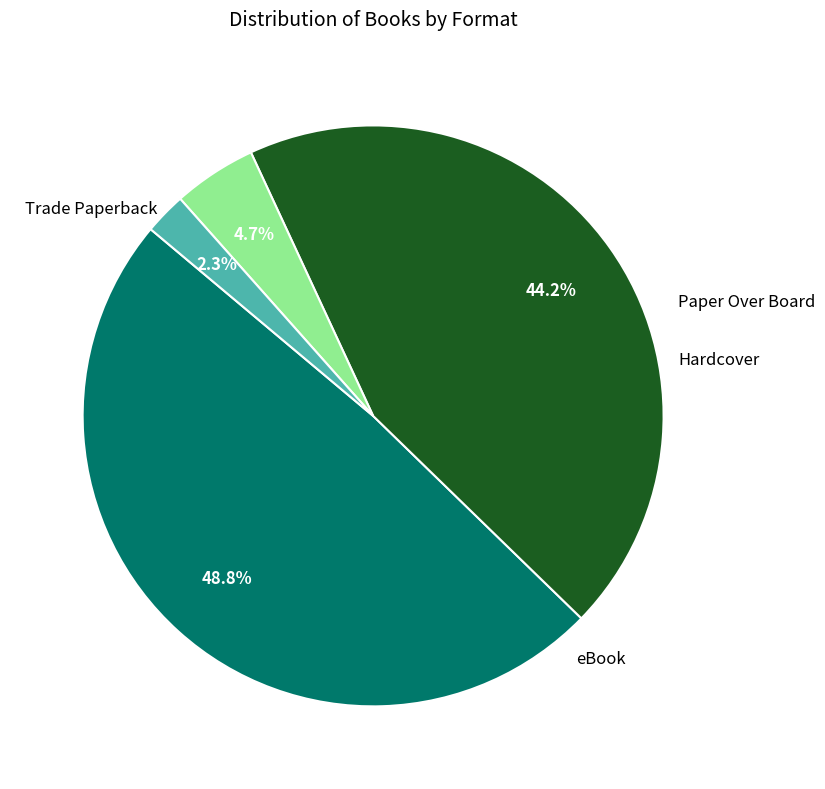

To the nearest percent, what is the difference between the Hardcover and Paper Over Board slice percentages?

2%